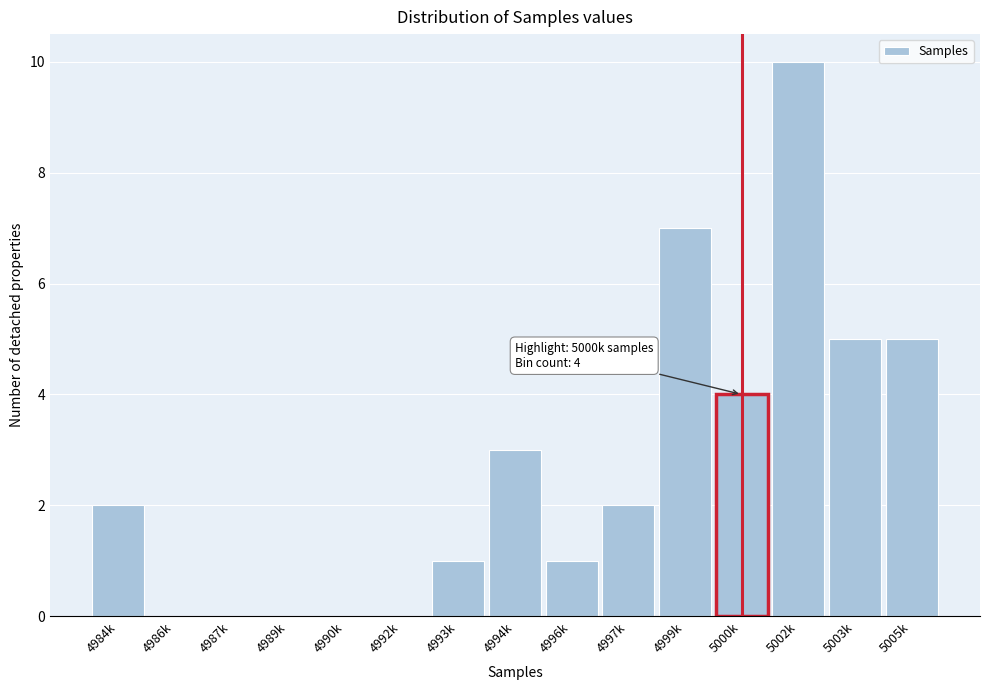

At which category does the chart reach its peak across all series?

5002k